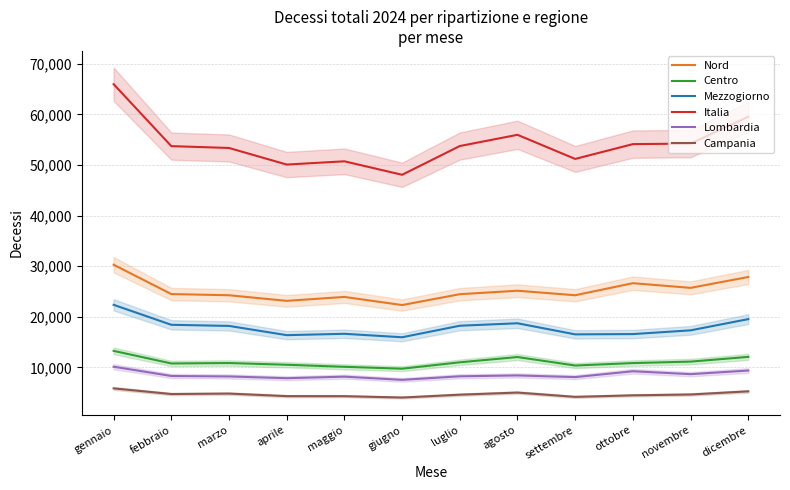

What is the difference between the highest and lowest values at novembre?

49550